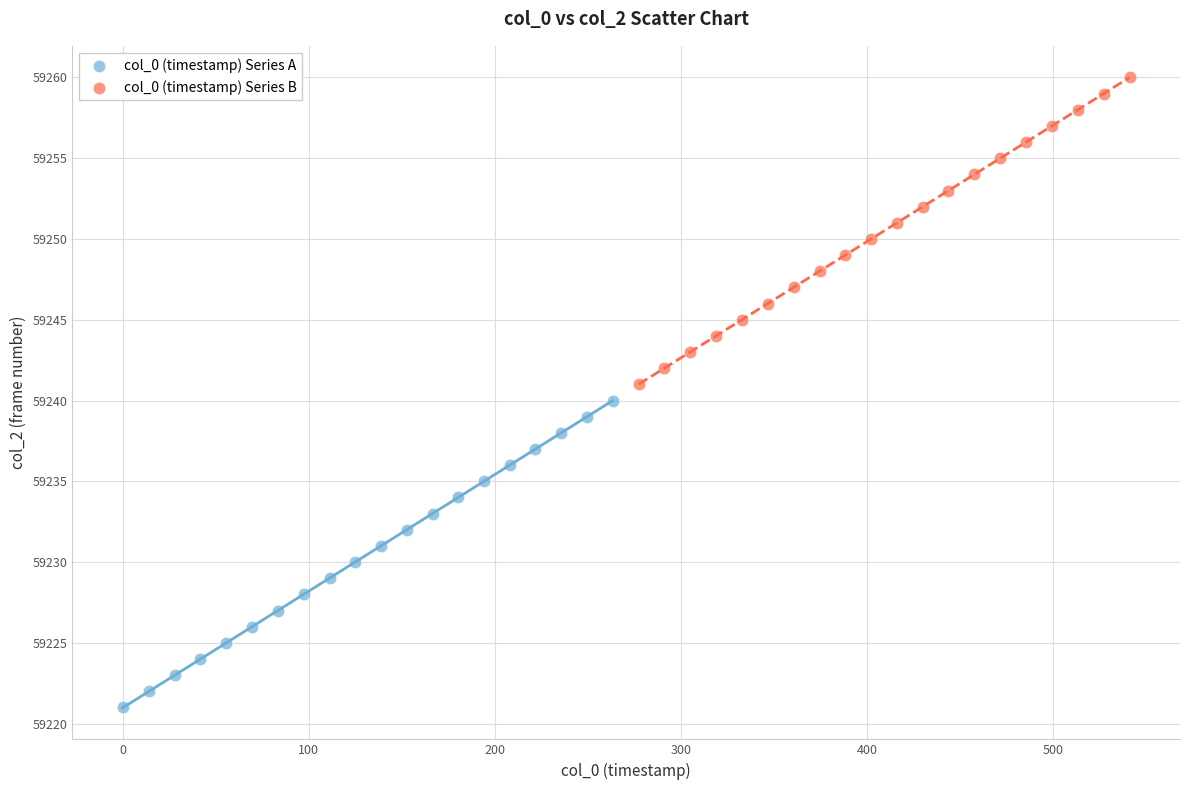

Which series contains the lowest Y value?

col_0 (timestamp) Series A